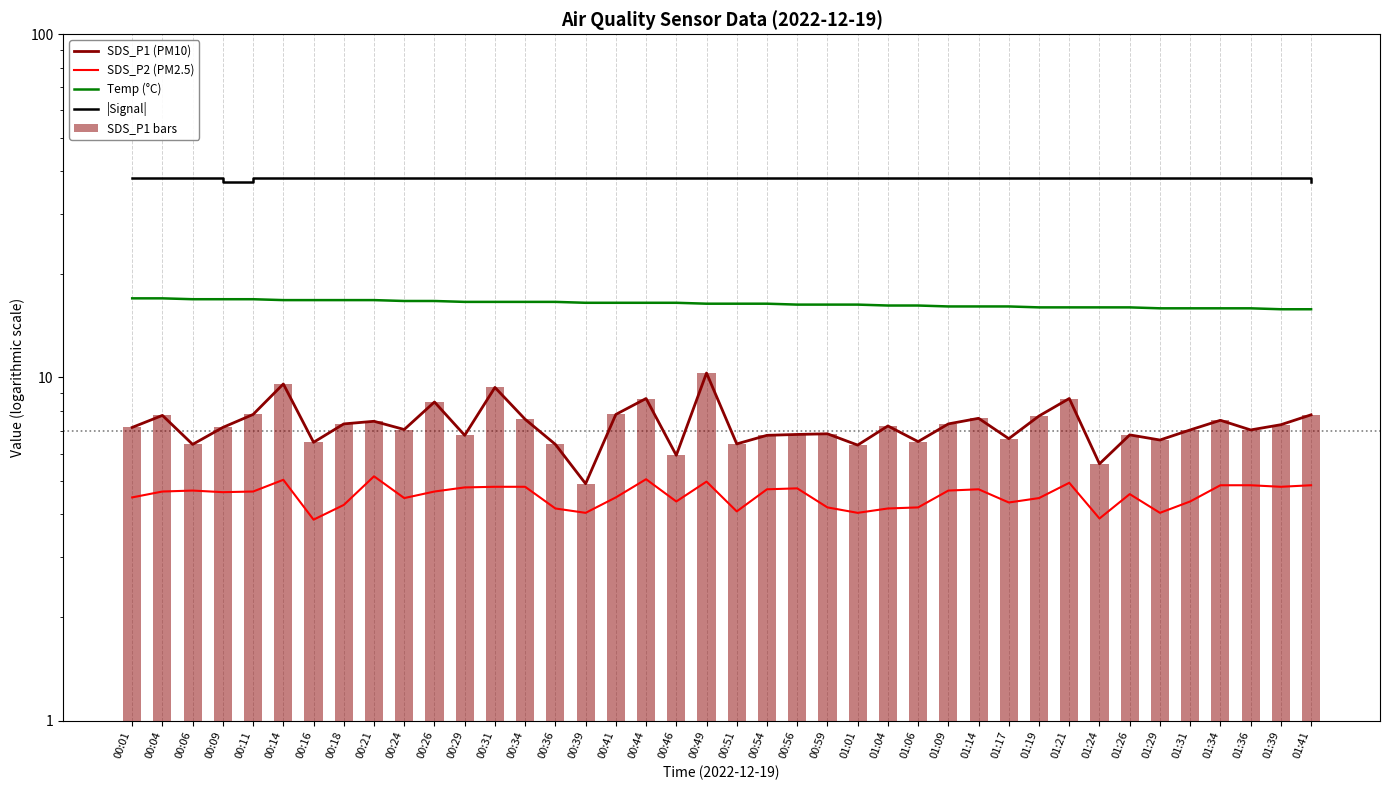

Where does the SDS_P1 (PM10) series first go above 7?

00:01